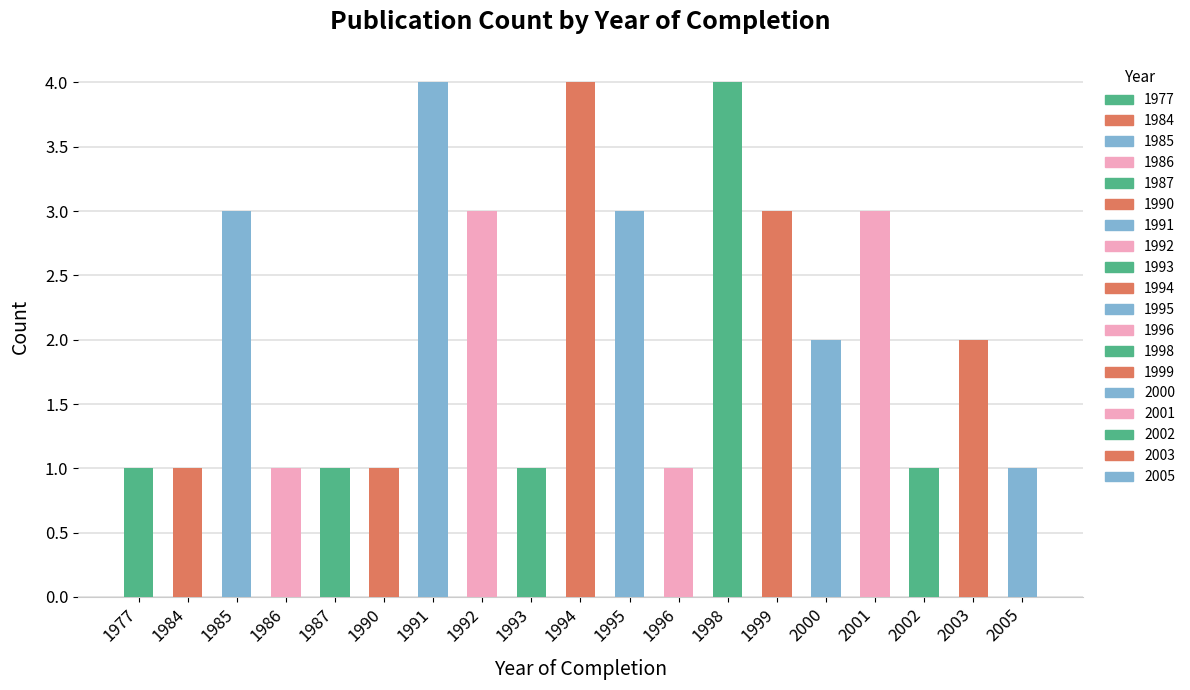

What is the minimum value shown in the chart?

1